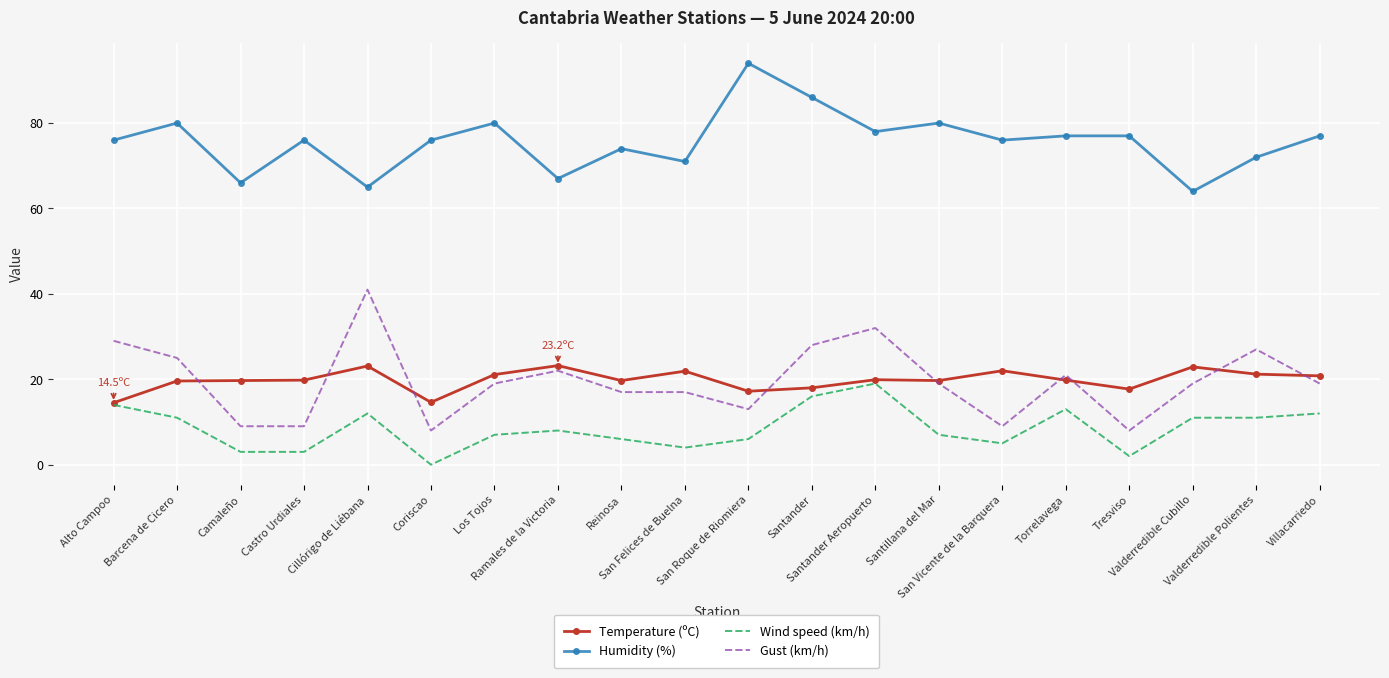

What is the maximum value shown in the chart?

94.0